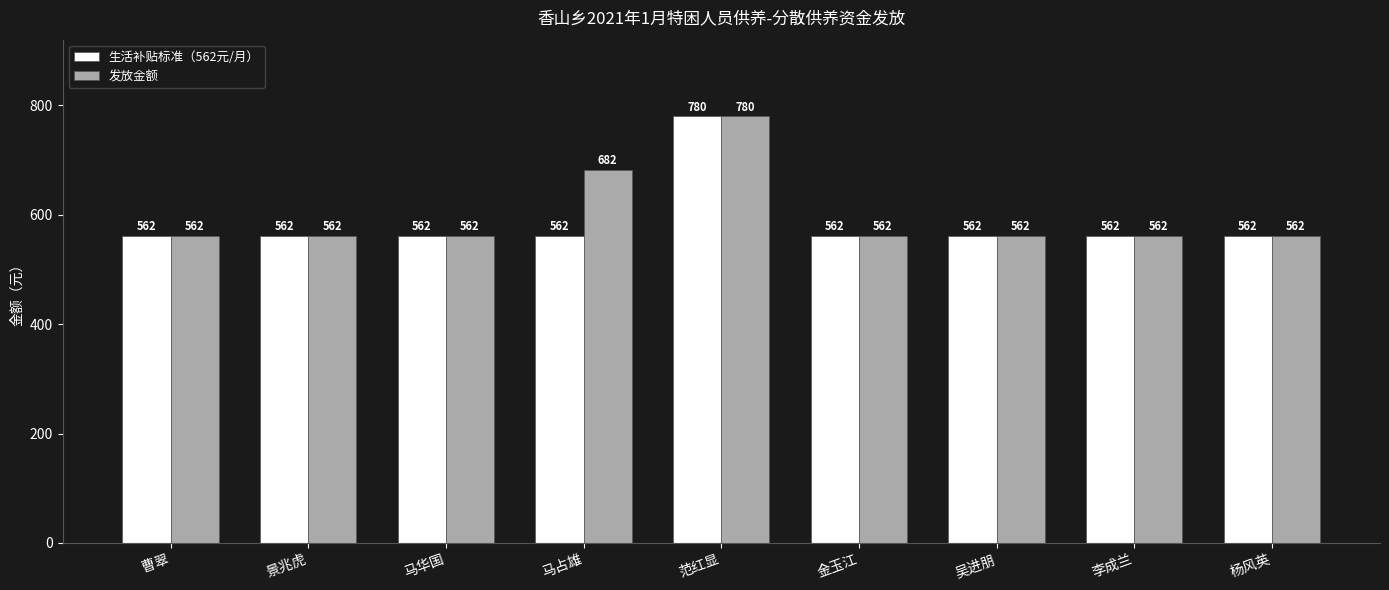

How many data points in 生活补贴标准（562元/月） are above 562?

1